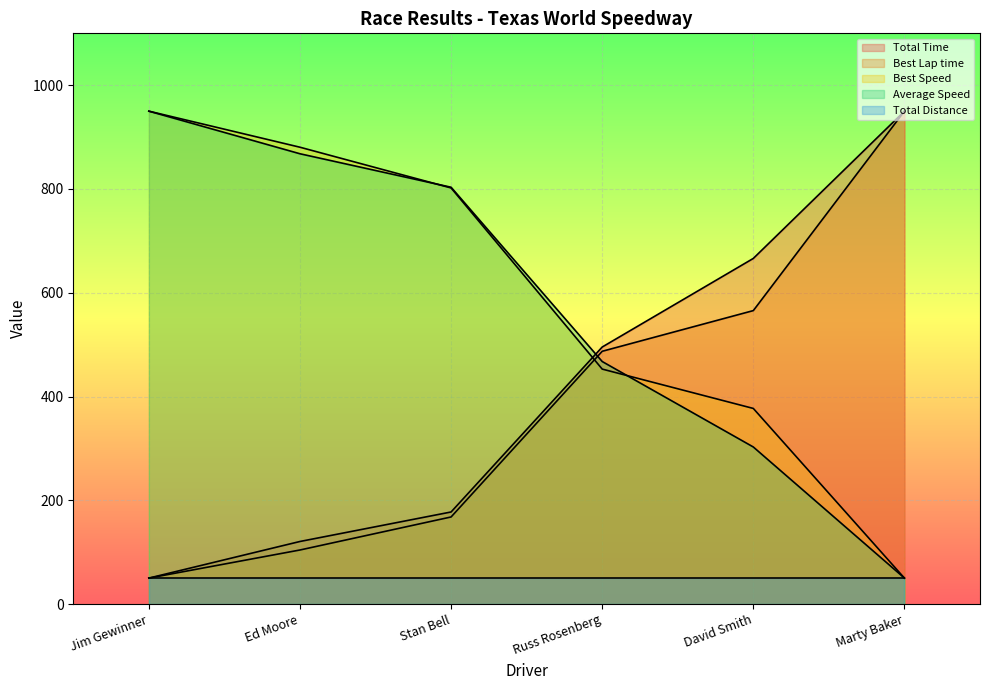

What is the label of the 2nd point from the left?

Ed Moore